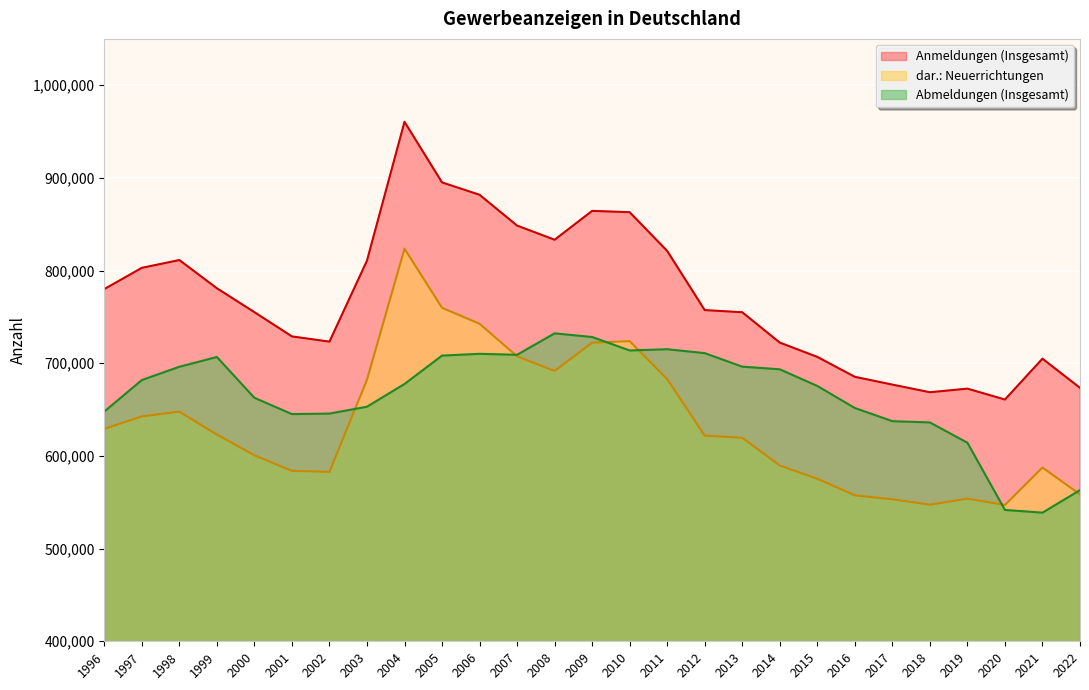

List the labels in order of Anmeldungen (Insgesamt) value, smallest first.

2020, 2018, 2019, 2022, 2017, 2016, 2021, 2015, 2014, 2002, 2001, 2013, 2000, 2012, 1996, 1999, 1997, 2003, 1998, 2011, 2008, 2007, 2010, 2009, 2006, 2005, 2004